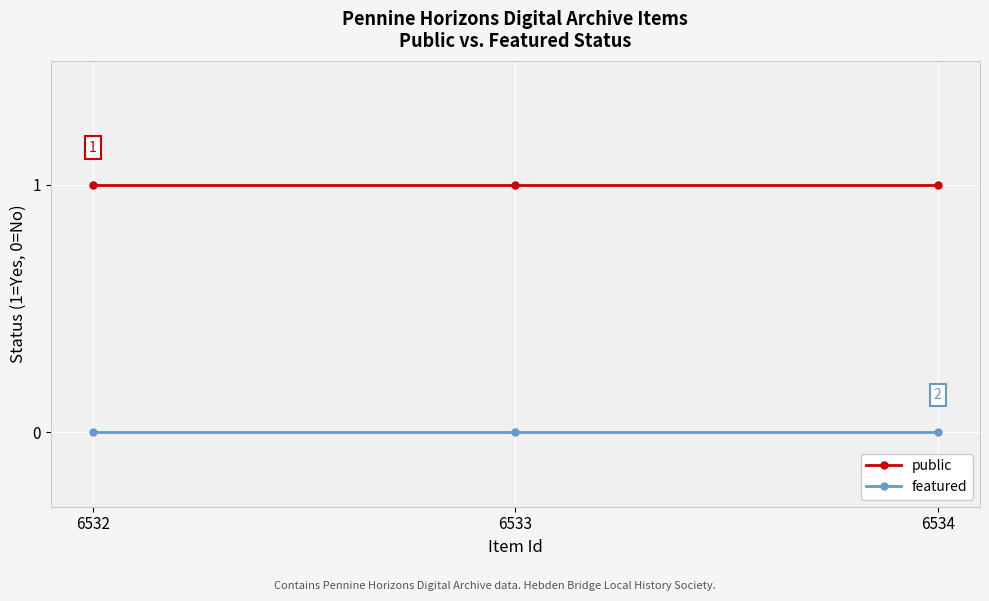

What is the total value across all series at 6534?

1